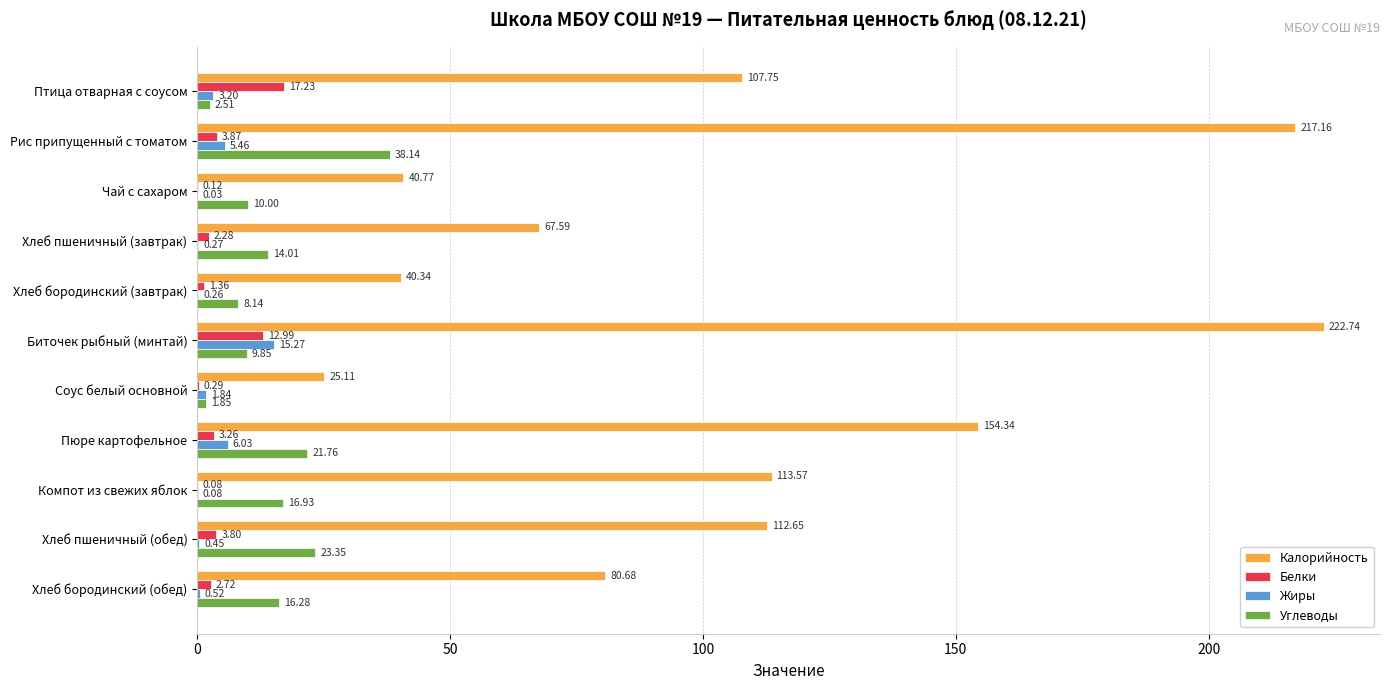

What is the total value across all series at Соус белый основной?

29.1